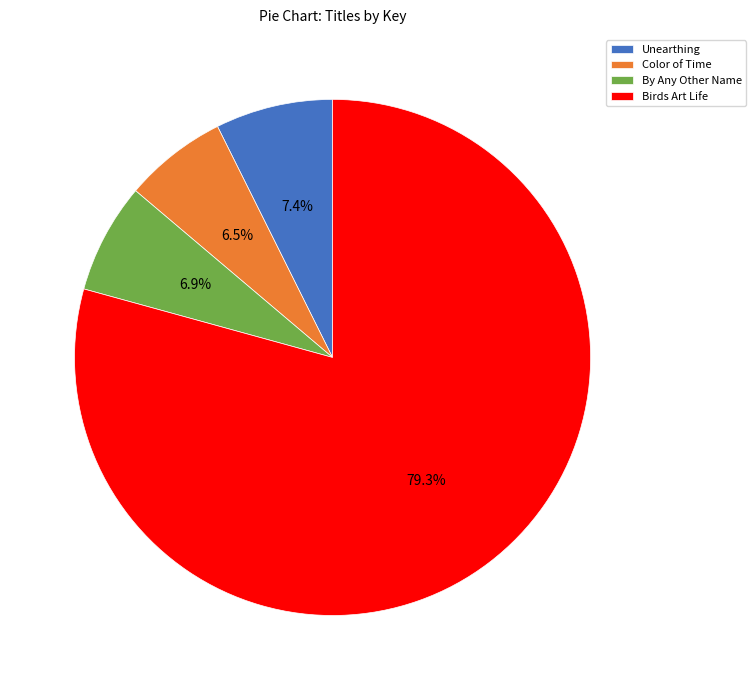

What is the largest slice in the pie chart?

Birds Art Life